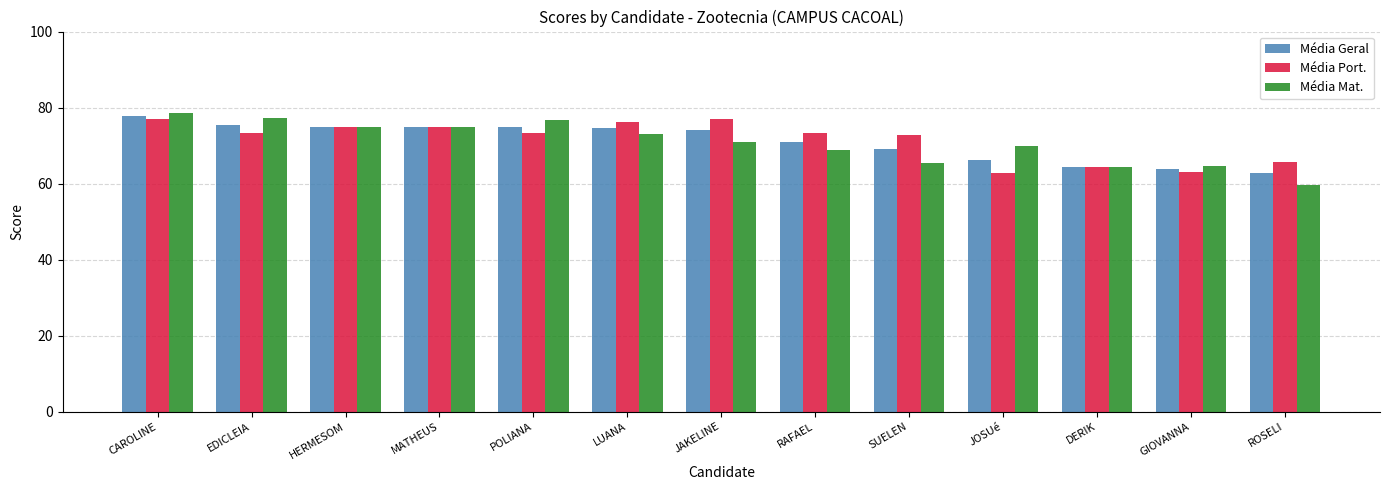

The Média Port. series shows 125.9 at RAFAEL. True or false?

False